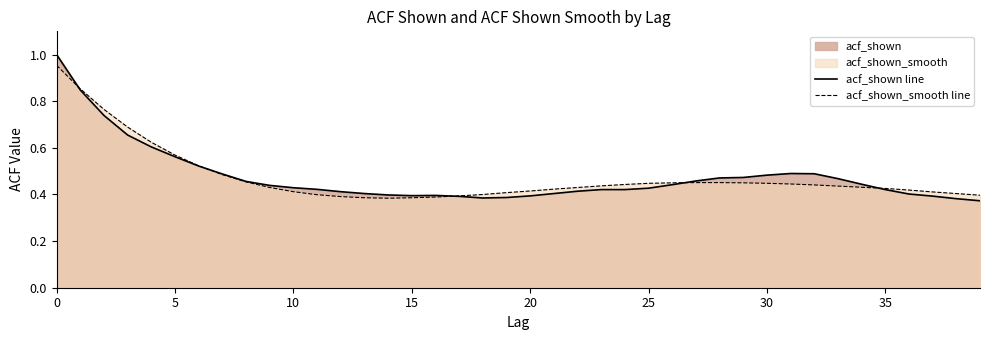

Reading left to right, what are all the values shown in this chart?

acf_shown line: 1.0	0.8	0.7	0.7	0.6	0.6	0.5	0.5	0.5	0.4	0.4	0.4	0.4	0.4	0.4	0.4	0.4	0.4	0.4	0.4	0.4	0.4	0.4	0.4	0.4	0.4	0.4	0.5	0.5	0.5	0.5	0.5	0.5	0.5	0.4	0.4	0.4	0.4	0.4	0.4
acf_shown_smooth line: 1.0	0.9	0.8	0.7	0.6	0.6	0.5	0.5	0.5	0.4	0.4	0.4	0.4	0.4	0.4	0.4	0.4	0.4	0.4	0.4	0.4	0.4	0.4	0.4	0.4	0.4	0.5	0.5	0.5	0.5	0.4	0.4	0.4	0.4	0.4	0.4	0.4	0.4	0.4	0.4